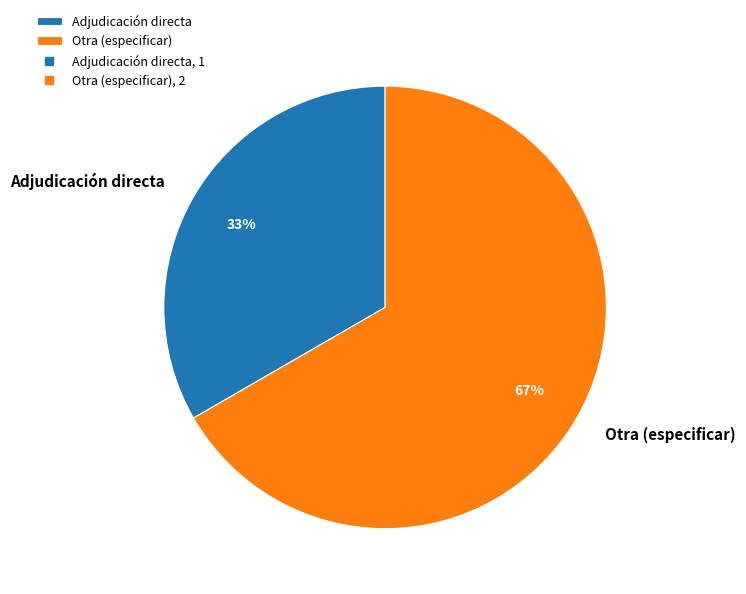

Is there any slice that represents more than half of the pie?

Yes